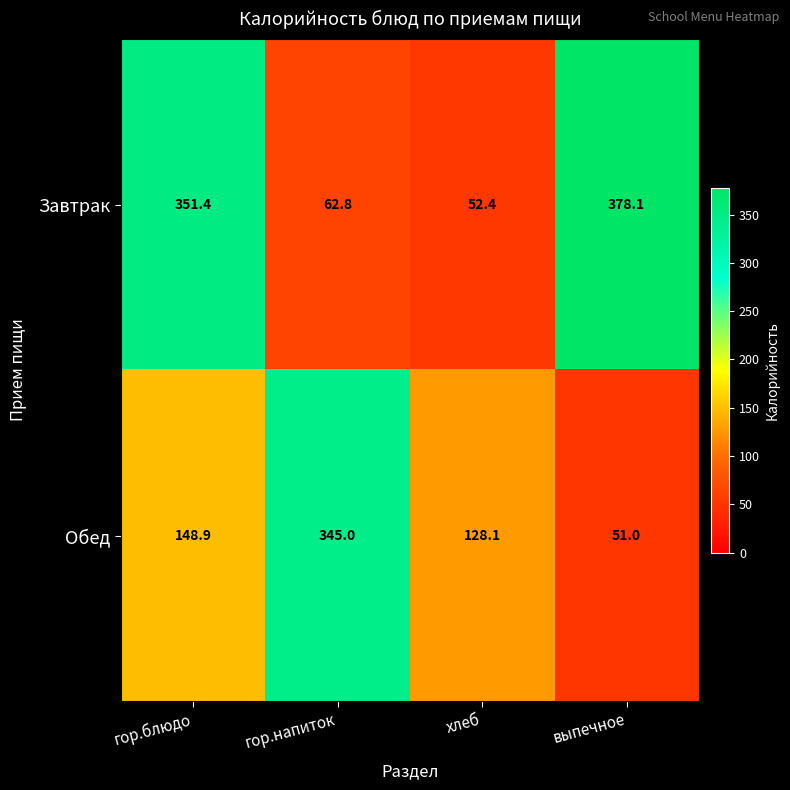

At how many categories does at least one series exceed 315?

3